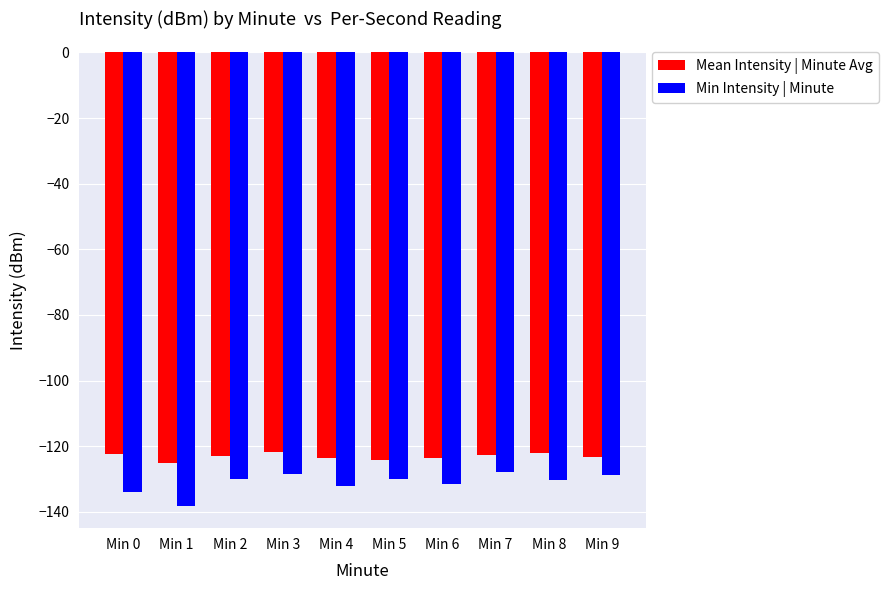

What is the average value of the Mean Intensity | Minute Avg series?

-123.2